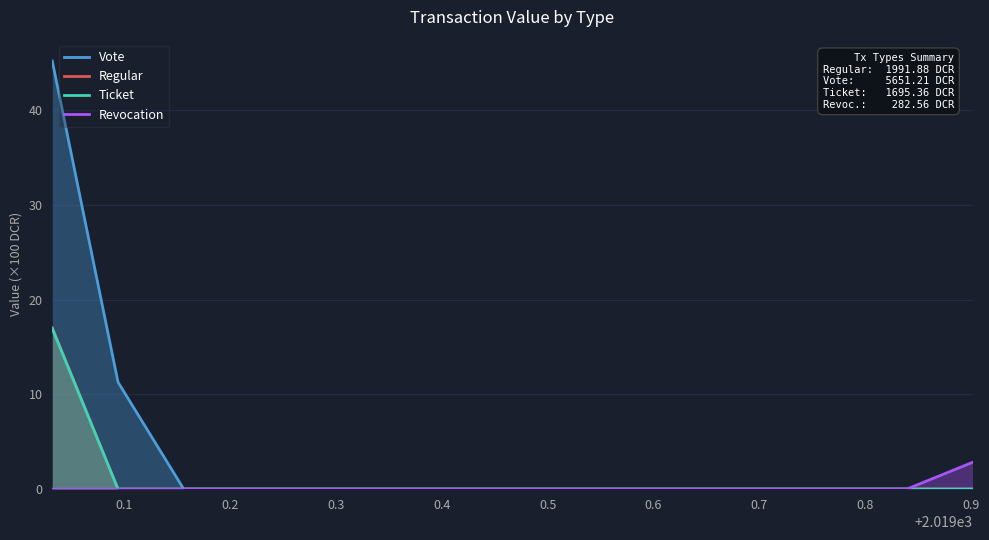

Which series has the largest range (max minus min)?

Vote